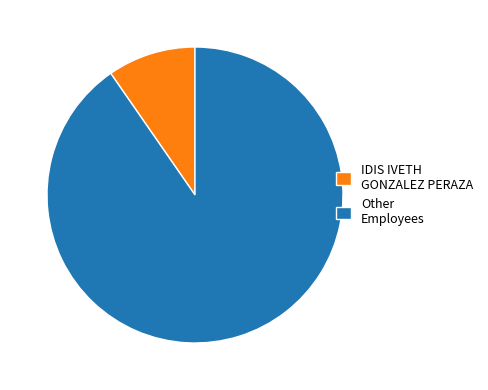

Which category has the smallest portion of the pie?

IDIS IVETH GONZALEZ PERAZA